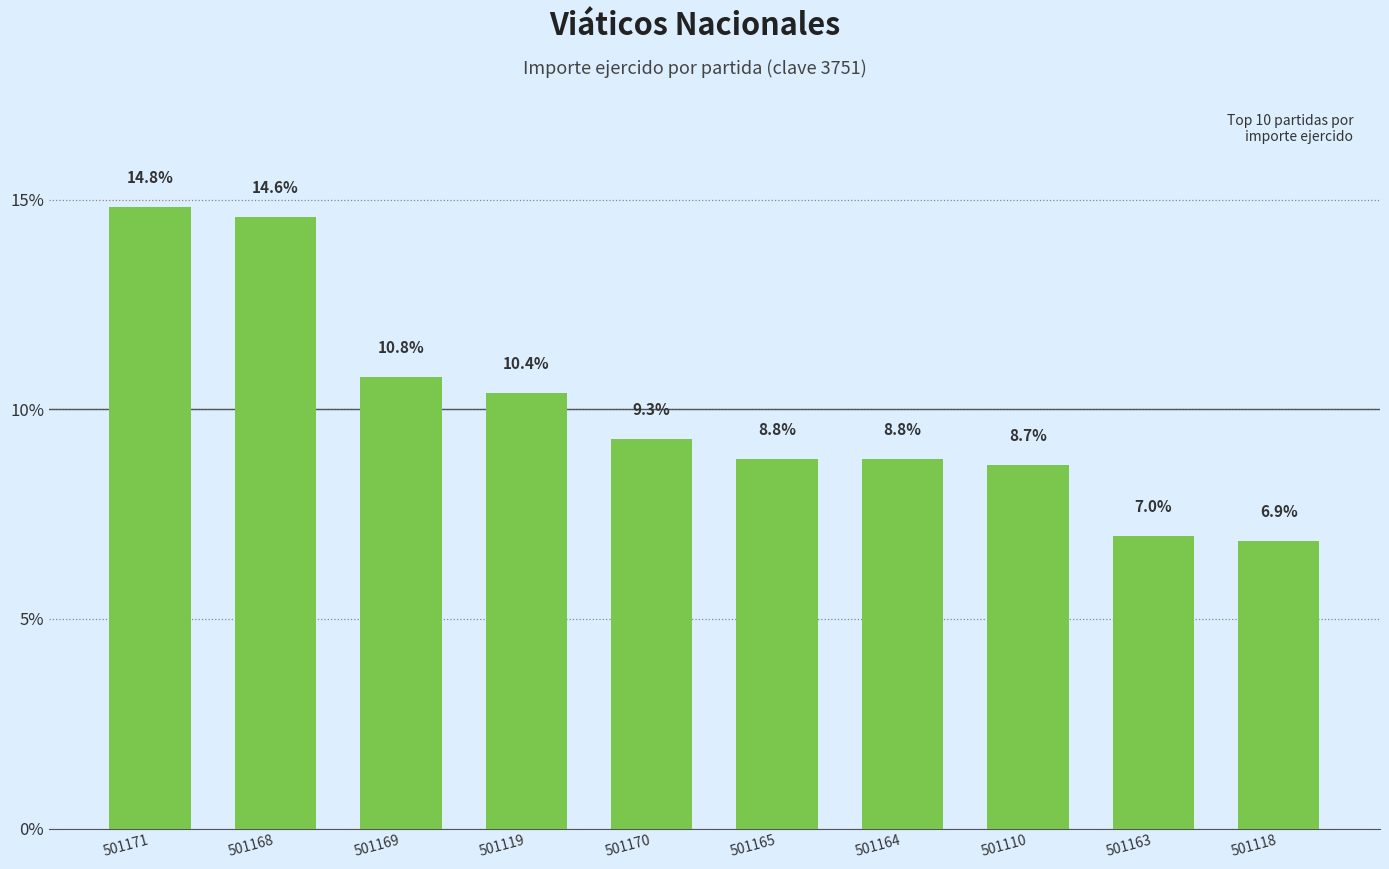

What is the difference between the values at 501118 and 501164?

2.0